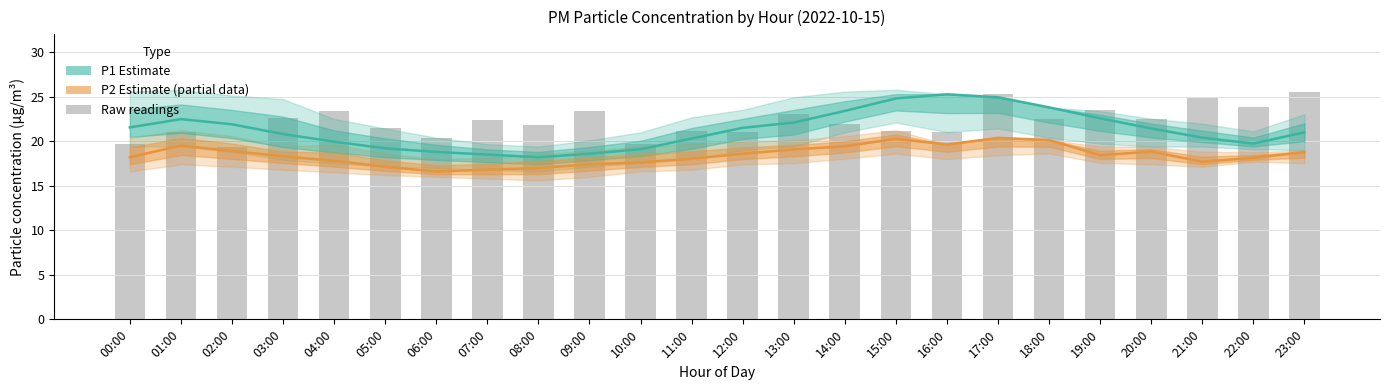

What is the spread (max minus min) of values at 13:00?

4.0